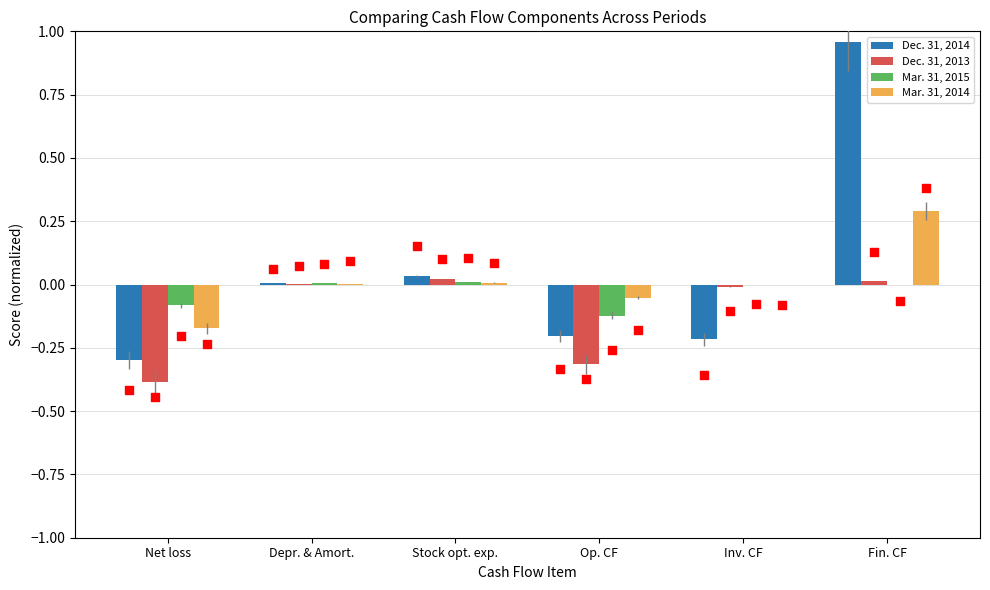

Which series contains the highest Y value?

Dec. 31, 2014